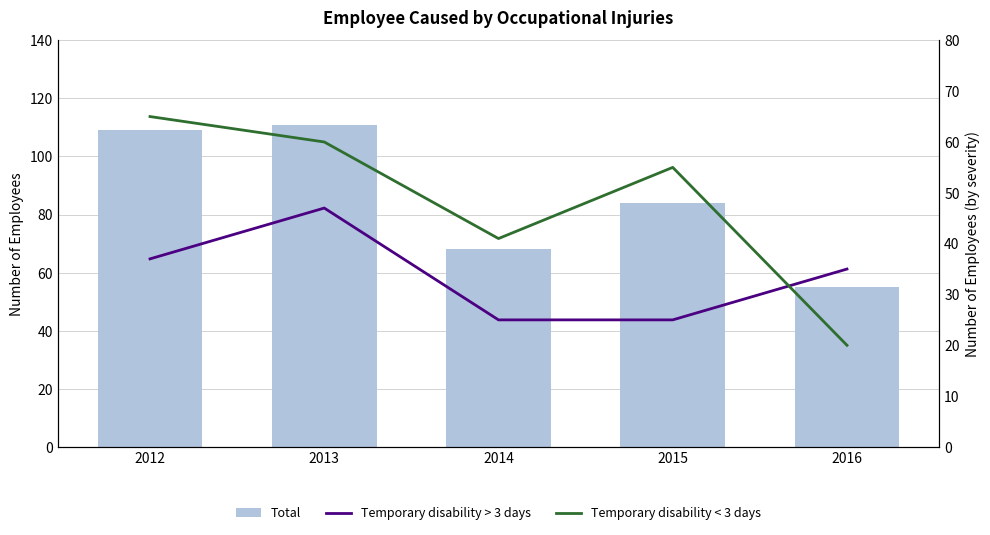

Reading left to right, list all the values displayed in this chart.

Total: 2012=109	2013=111	2014=68	2015=84	2016=55
Temporary disability > 3 days: 2012=37	2013=47	2014=25	2015=25	2016=35
Temporary disability < 3 days: 2012=65	2013=60	2014=41	2015=55	2016=20